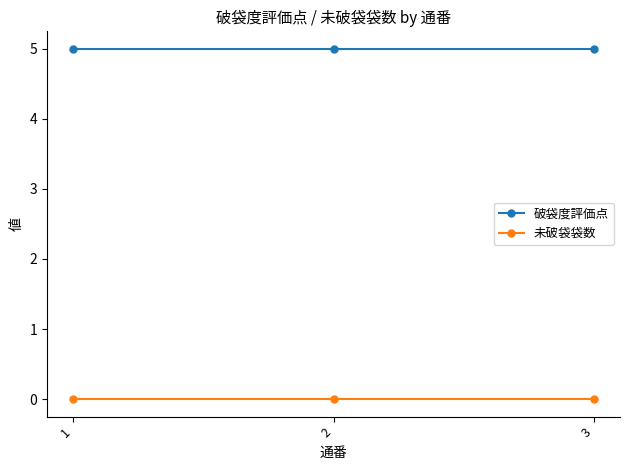

Is the value of 破袋度評価点 at 1 greater than the value of 未破袋袋数 at 2?

Yes